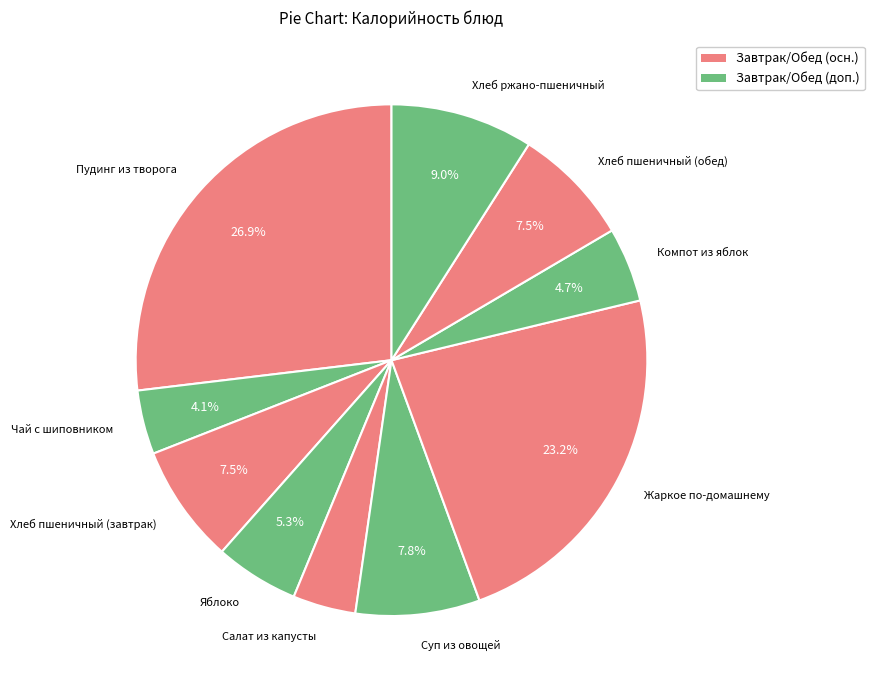

To the nearest percent, what is the combined percentage of Суп из овощей and Хлеб пшеничный (завтрак)?

15%